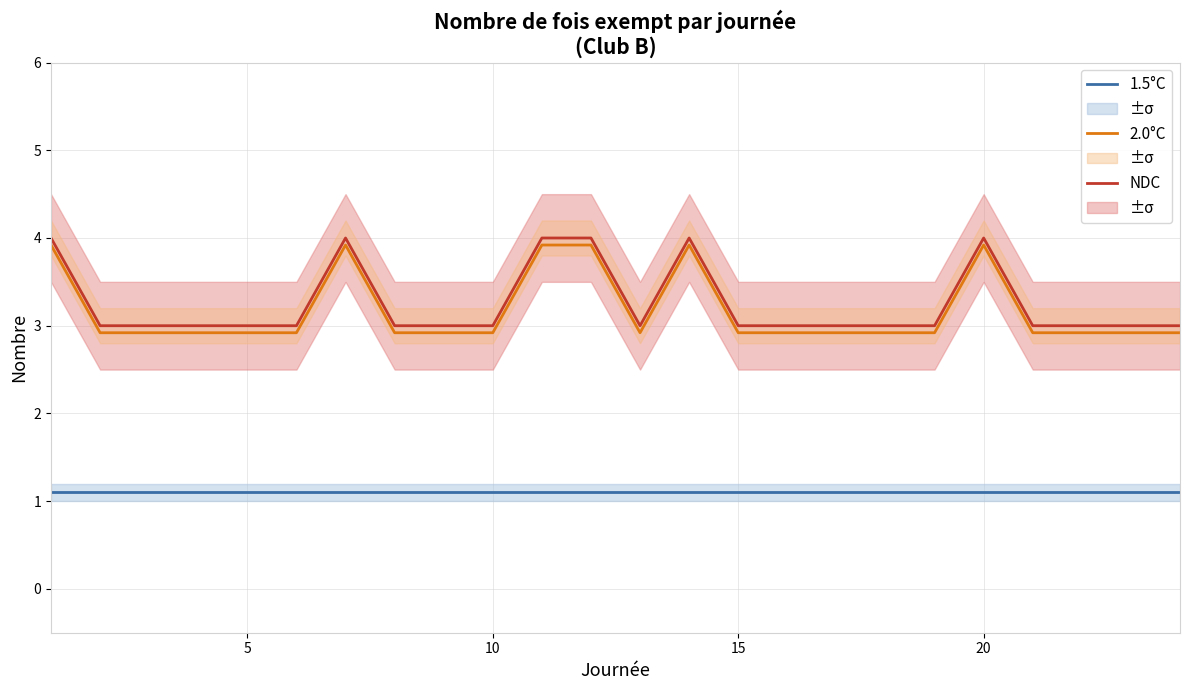

What is the lowest value of the 2.0°C series?

2.9